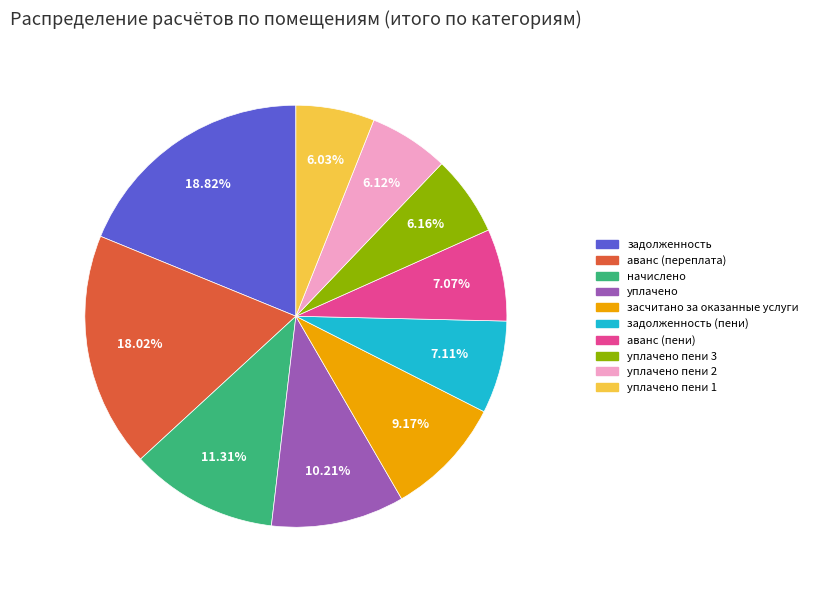

Is there a majority slice in this chart?

No